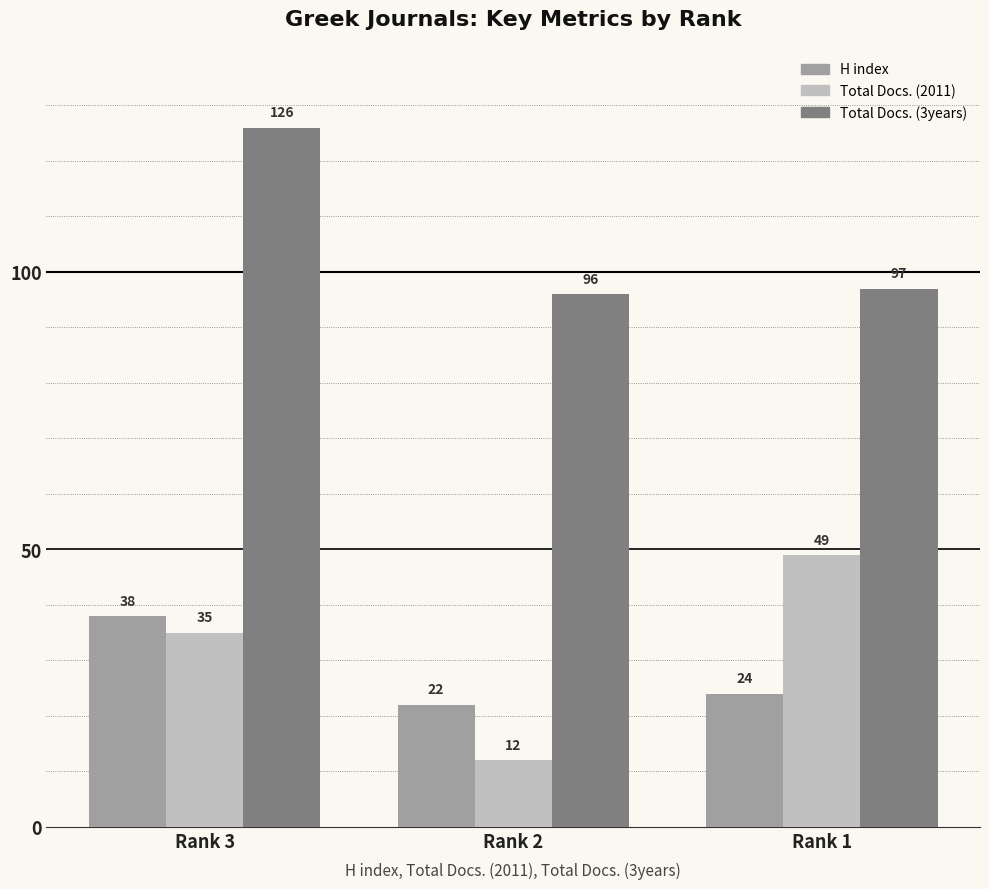

Reading left to right, transcribe all the data shown in this chart.

H index: Rank 3=38	Rank 2=22	Rank 1=24
Total Docs. (2011): Rank 3=35	Rank 2=12	Rank 1=49
Total Docs. (3years): Rank 3=126	Rank 2=96	Rank 1=97